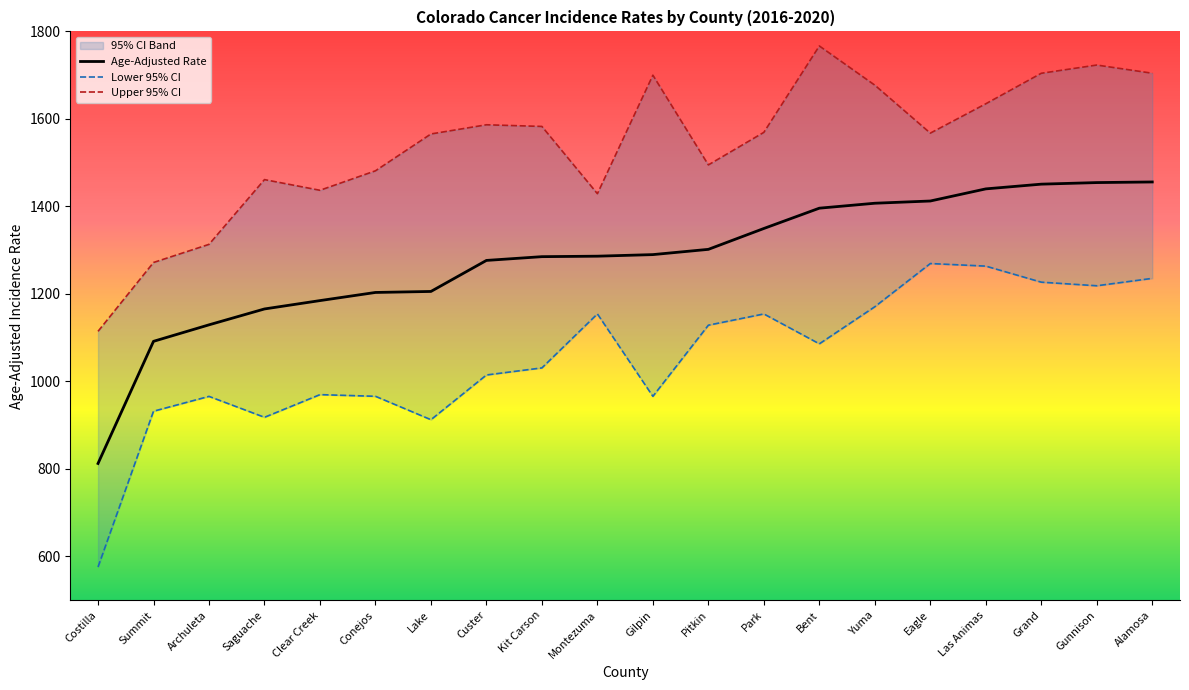

Is the value of Age-Adjusted Rate at Gunnison greater than the value of Lower 95% CI at Bent?

Yes